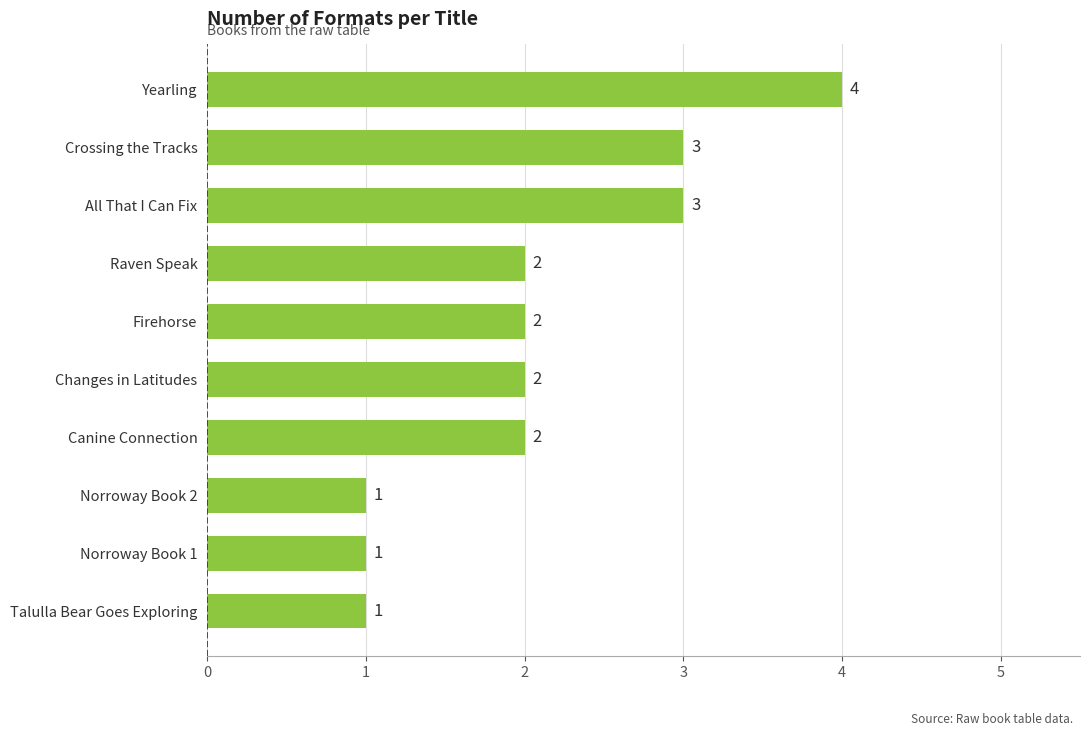

What is the ratio of the value at Norroway Book 1 to the value at Changes in Latitudes?

0.5